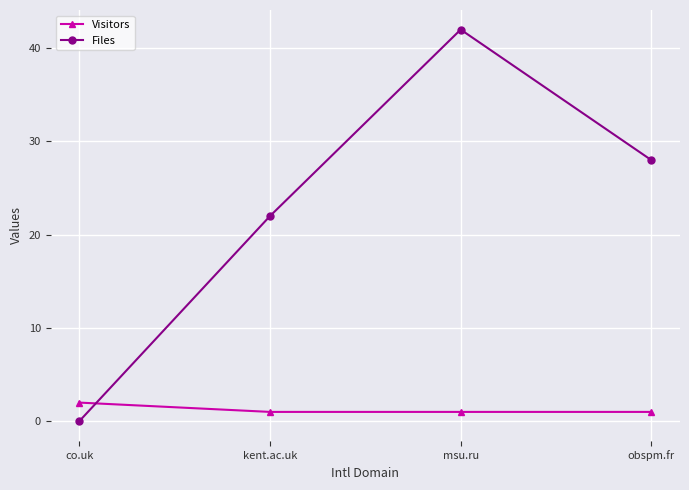

What is the difference between the Visitors values at co.uk and obspm.fr?

1